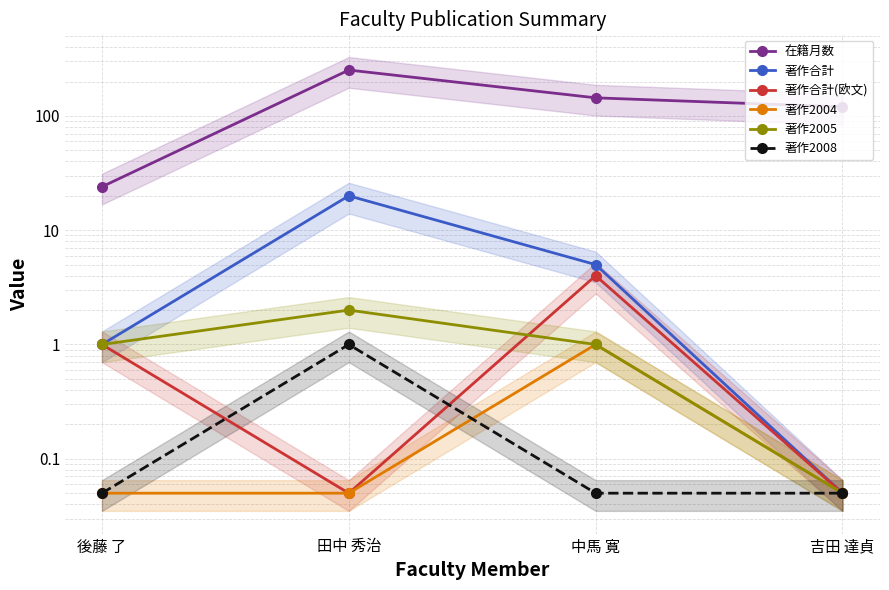

What position from the right is 田中 秀治?

3